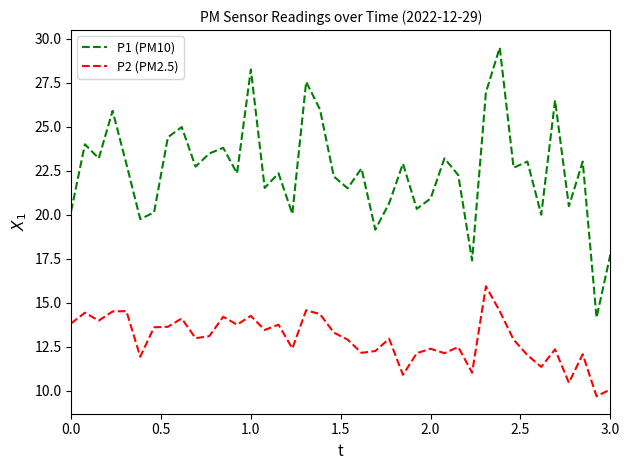

True or false: P2 (PM2.5) and P1 (PM10) cross at least once.

False